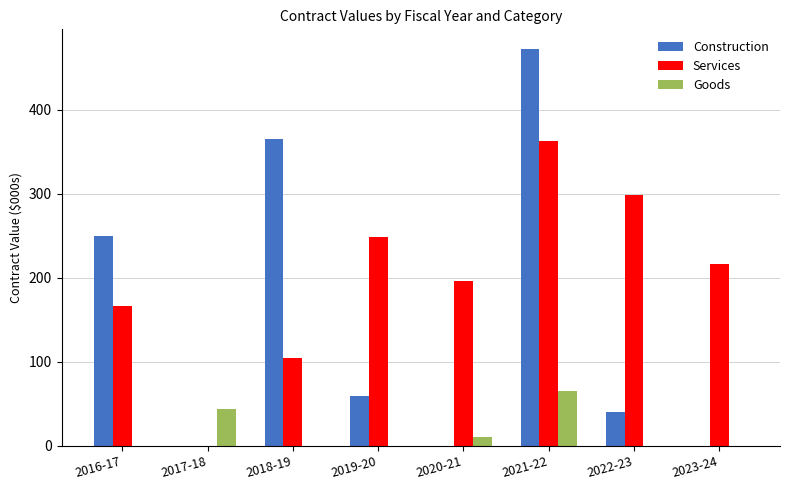

How many series are shown in this chart?

3